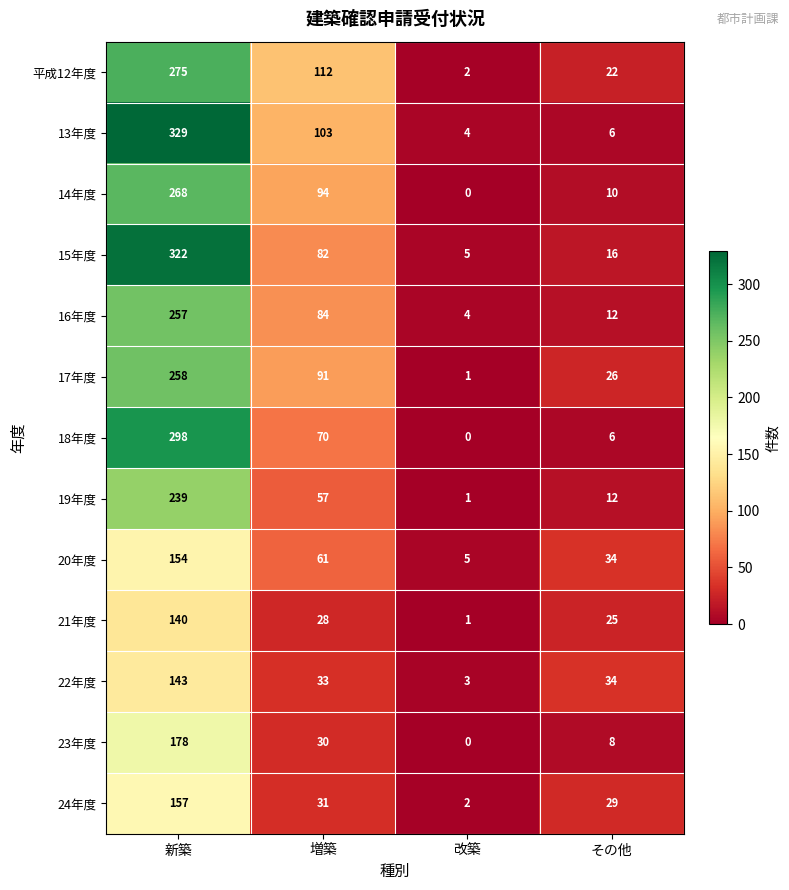

What is the difference between the maximum and minimum values in the 17年度 series?

257